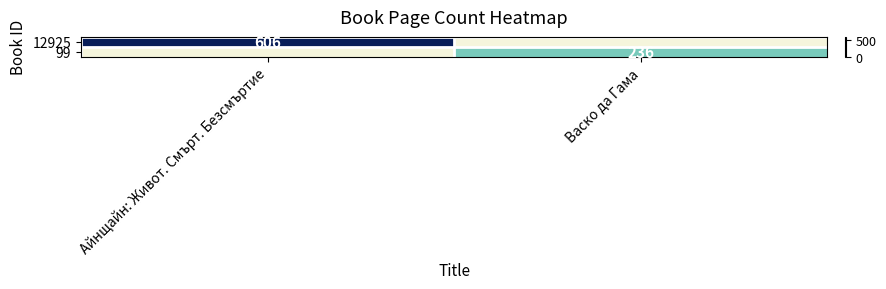

Is the value of 12925 at Айнщайн: Живот. Смърт. Безсмъртие greater than the value of 99 at Васко да Гама?

Yes